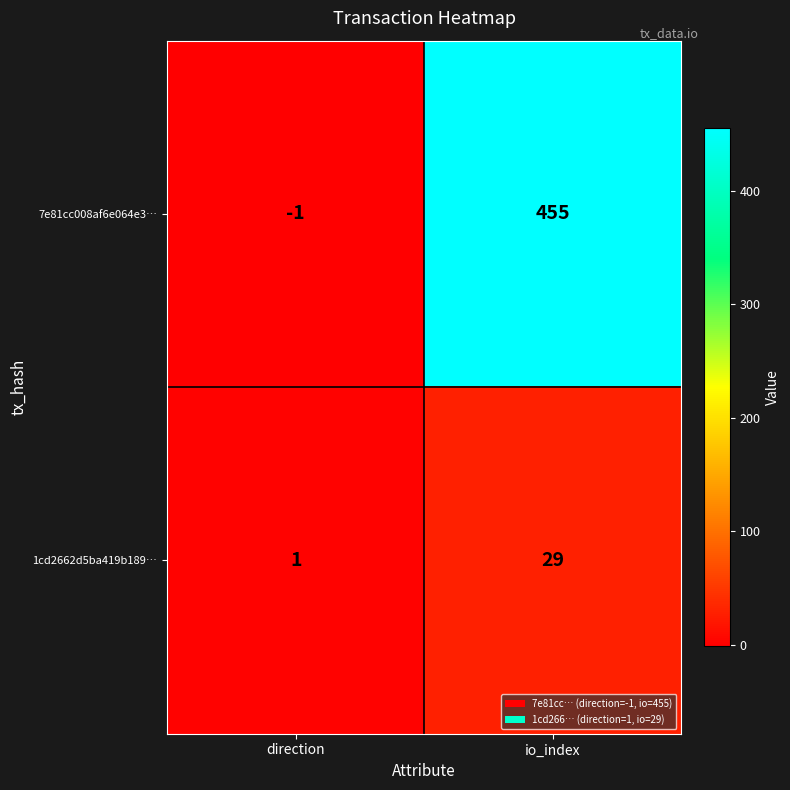

At io_index, list the series in order from smallest to largest.

1cd2662d5ba419b189…, 7e81cc008af6e064e3…